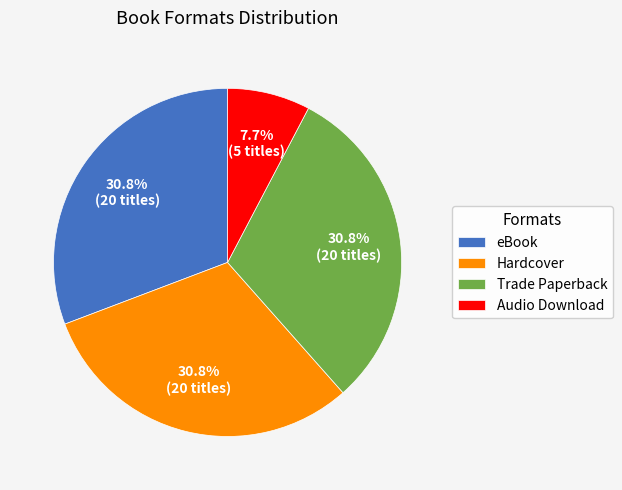

To the nearest percent, what is the difference between the largest and smallest slice percentages?

23%